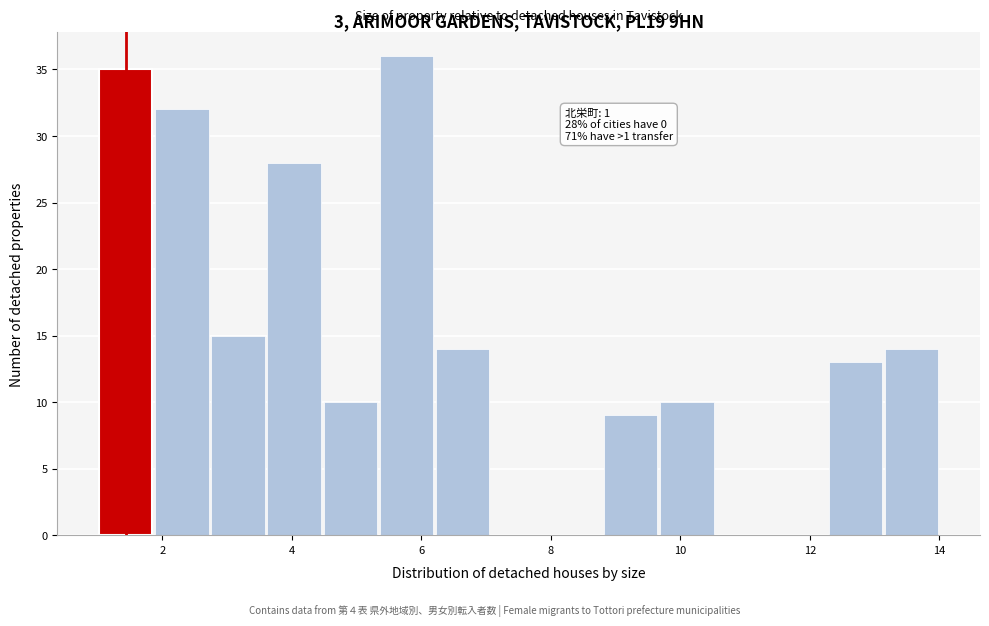

Which range on the x-axis has the tallest bar?

5.4 to 6.2